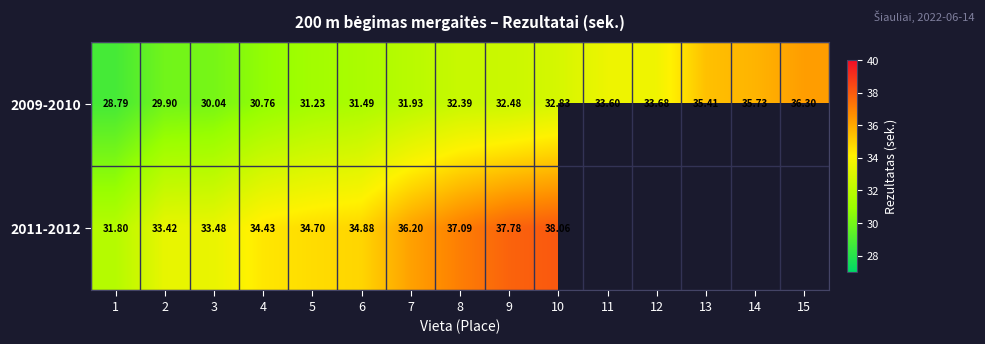

What value does the 2009-2010 series have at 14?

35.7